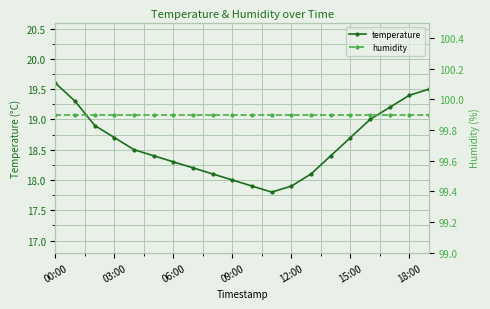

The value of temperature at 00:00 is 19.6. True or false?

True